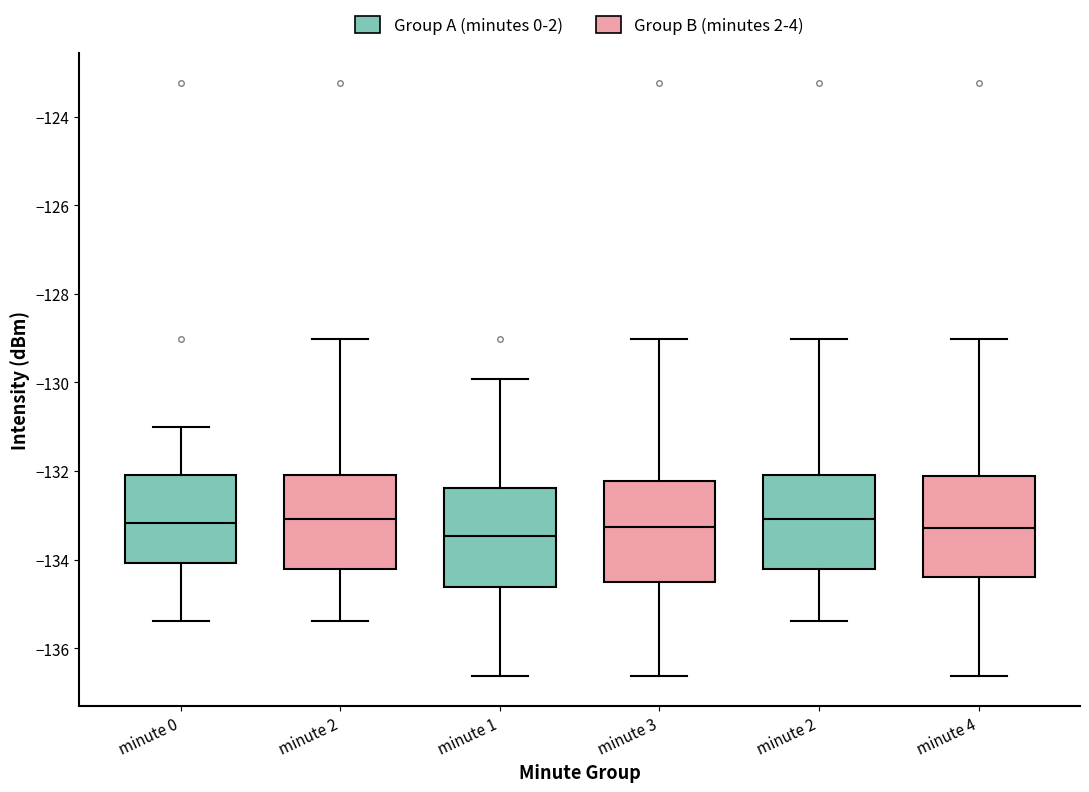

Reading left to right, read every box against the y-axis: the position of its median line, the range the box covers, and the ends of its whiskers. The values are not printed on the chart, so give them approximately, as read against the axis.

minute 0 (Group A (minutes 0-2)): median -133.2, box -134.0 to -132.0, whiskers -135.4 to -131.0
minute 0 (Group B (minutes 2-4)): median -133.0, box -134.2 to -132.0, whiskers -135.4 to -129.0
minute 1 (Group A (minutes 0-2)): median -133.4, box -134.6 to -132.4, whiskers -136.6 to -130.0
minute 1 (Group B (minutes 2-4)): median -133.2, box -134.6 to -132.2, whiskers -136.6 to -129.0
minute 2 (Group A (minutes 0-2)): median -133.0, box -134.2 to -132.0, whiskers -135.4 to -129.0
minute 2 (Group B (minutes 2-4)): median -133.2, box -134.4 to -132.2, whiskers -136.6 to -129.0